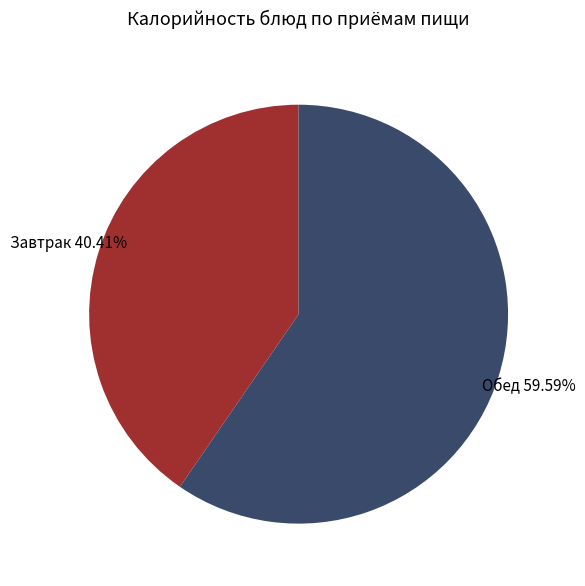

What is the smallest slice in the pie chart?

Завтрак